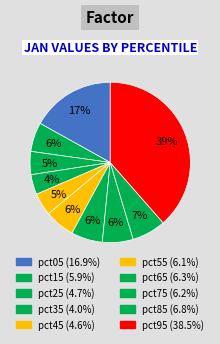

To the nearest percent, what is the average slice percentage?

10%